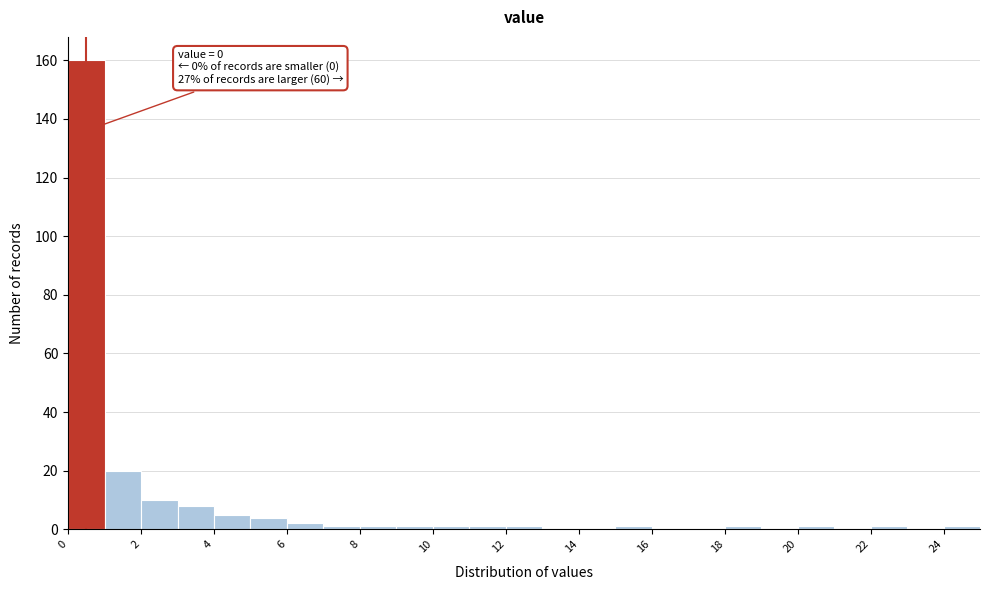

Which range on the x-axis has the tallest bar?

0 to 1